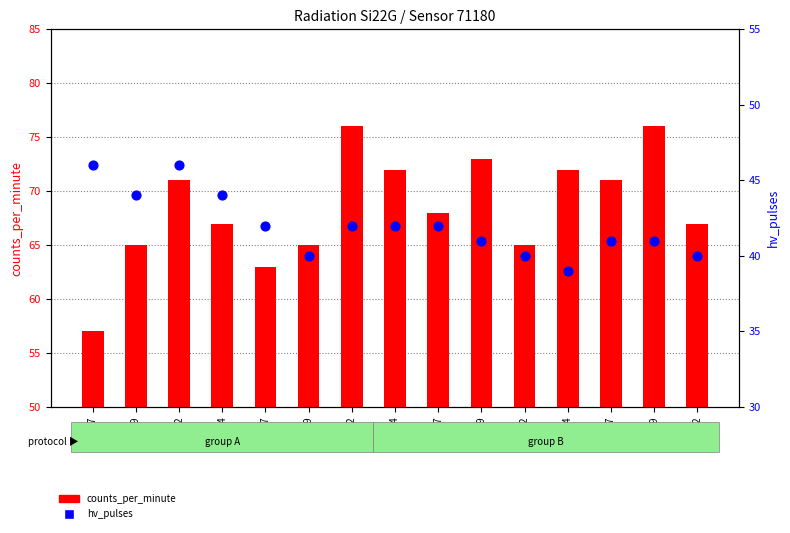

Which series contains the lowest Y value?

hv_pulses